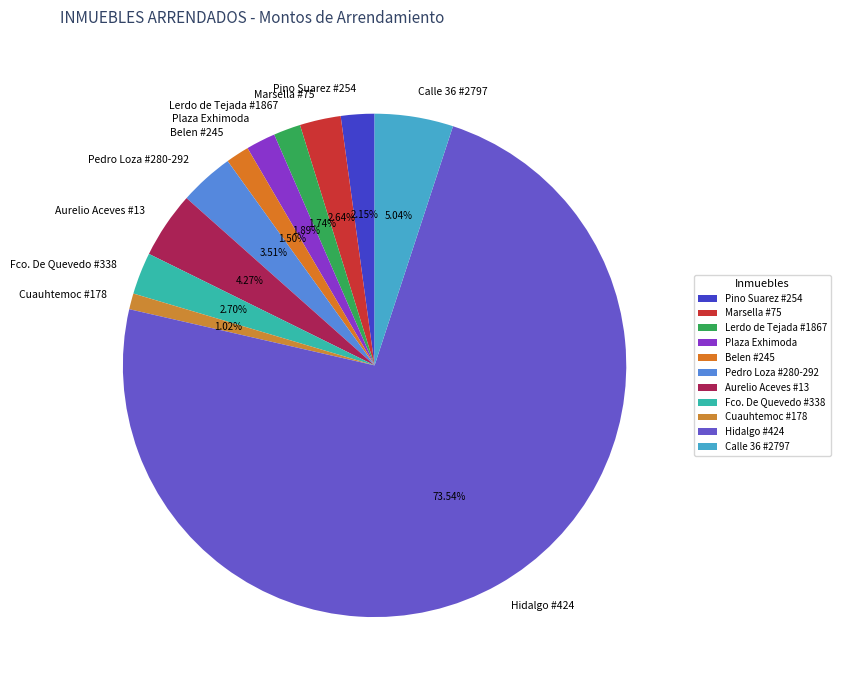

What percentage do Marsella #75 and Belen #245 together represent?

4.1%